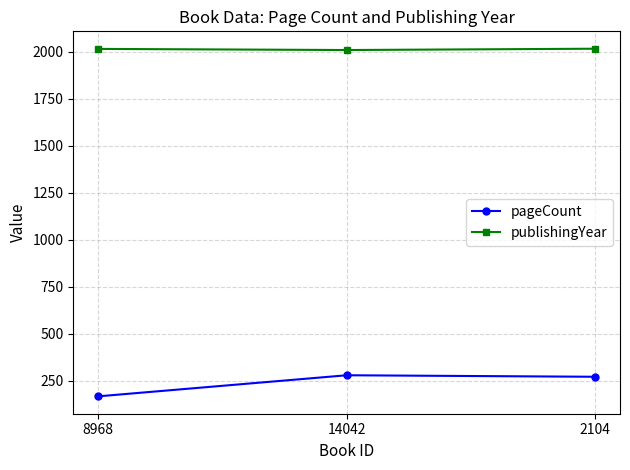

What is the value of the pageCount point at the 2nd from the left?

280